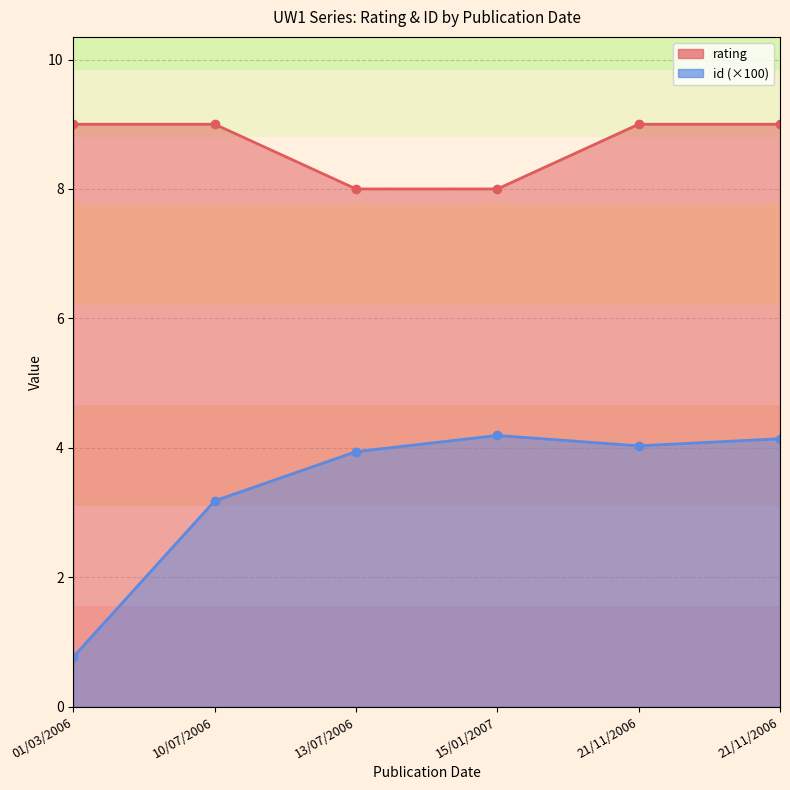

Does the chart display data point markers on the line(s)?

Yes